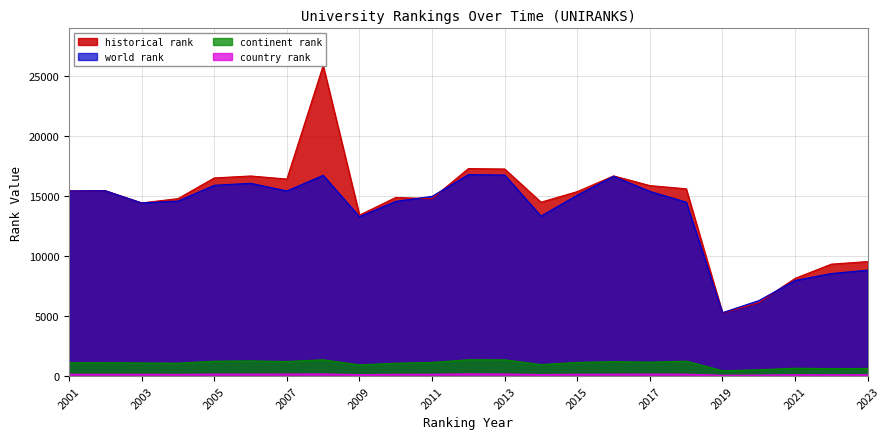

At which label is world rank closest to 11024?

2023